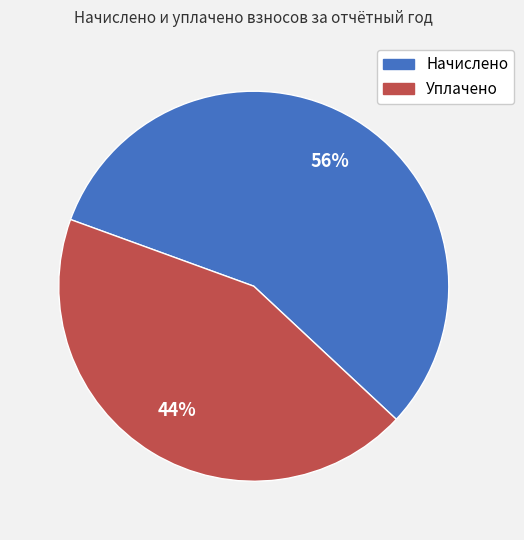

Is it true that Уплачено is 53% of the pie?

False